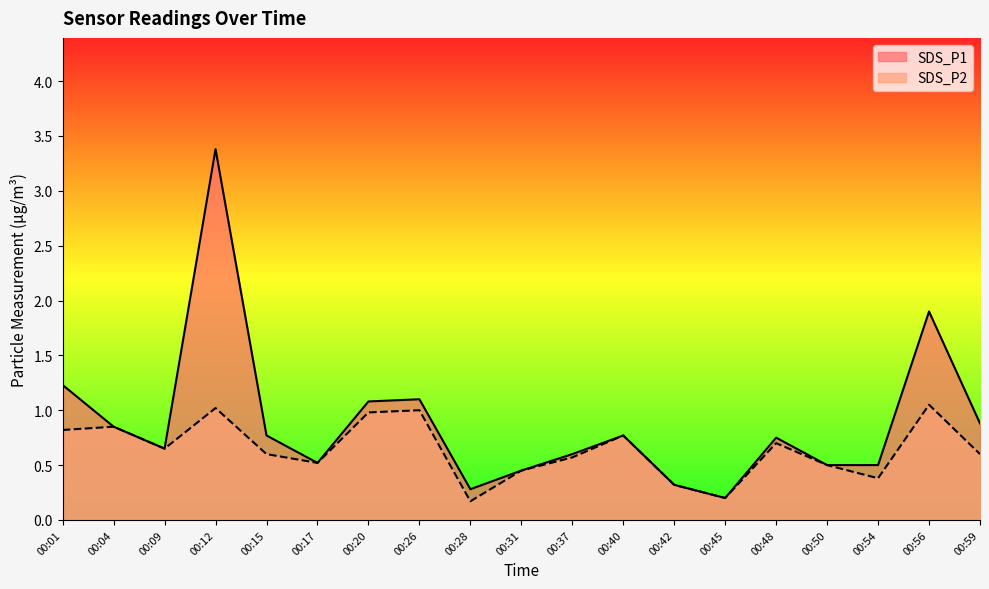

What is the difference between the SDS_P2 values at 00:15 and 00:01?

0.2